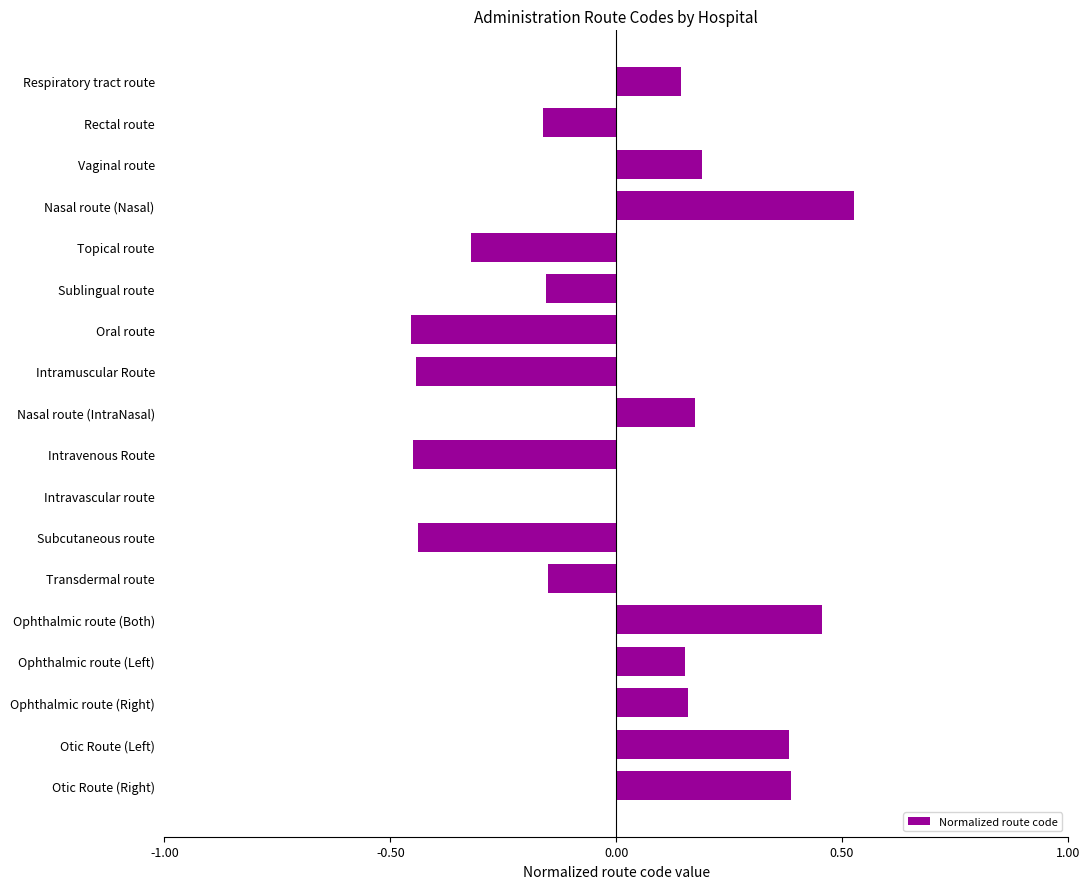

What is the sum of the values at Topical route and Intravenous Route?

-0.8